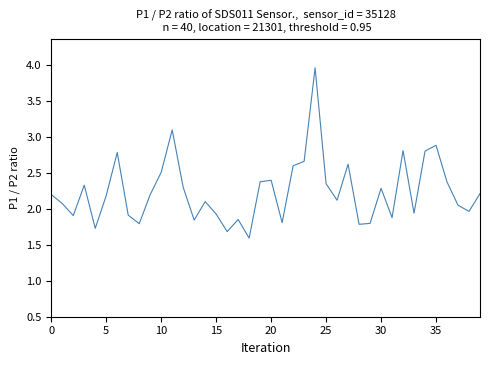

Does the chart display data point markers on the line(s)?

No